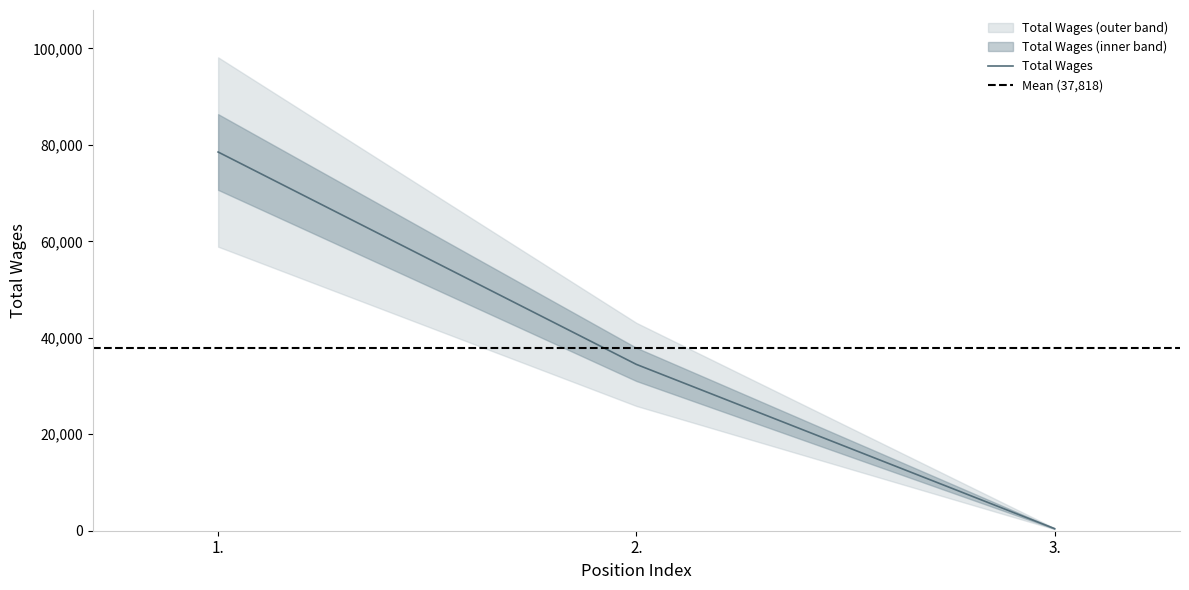

What is the label of the 1st point from the left?

1.